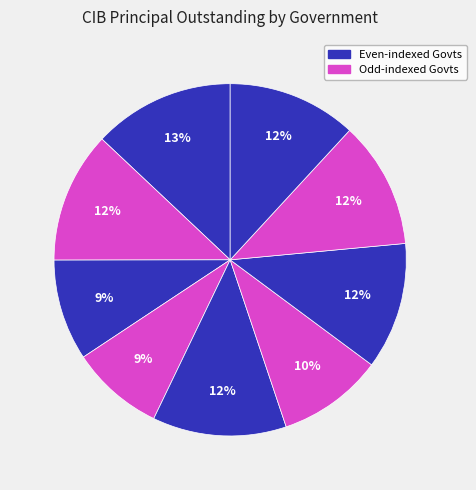

How many segments does this pie chart have?

9